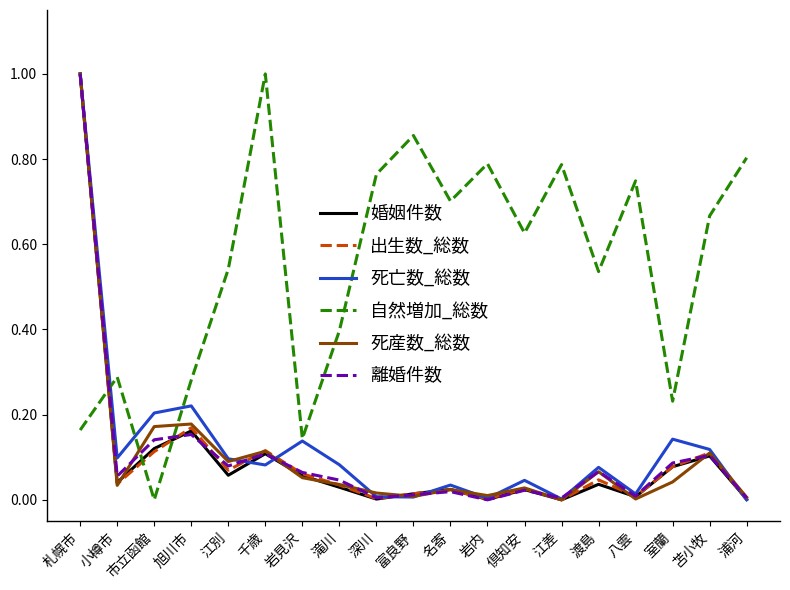

Where is the first local minimum for 離婚件数?

小樽市